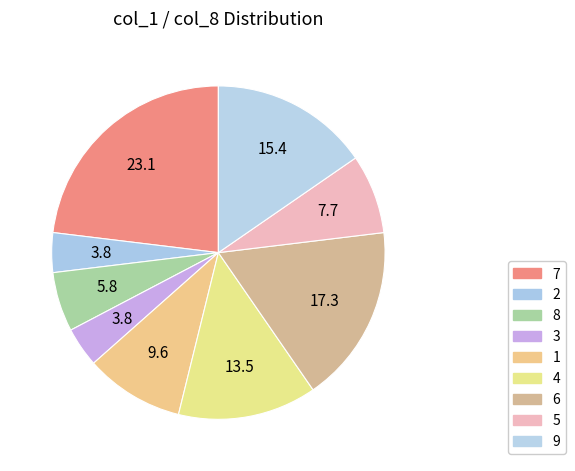

Count the number of slices in the pie.

9